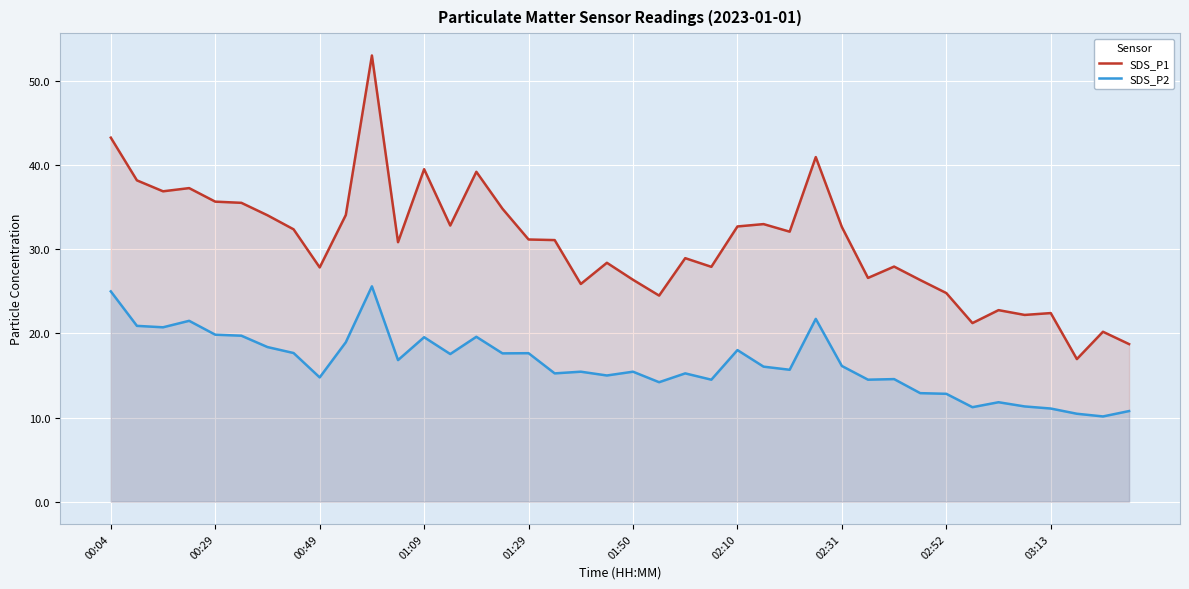

True or false: SDS_P1 and SDS_P2 cross at least once.

False